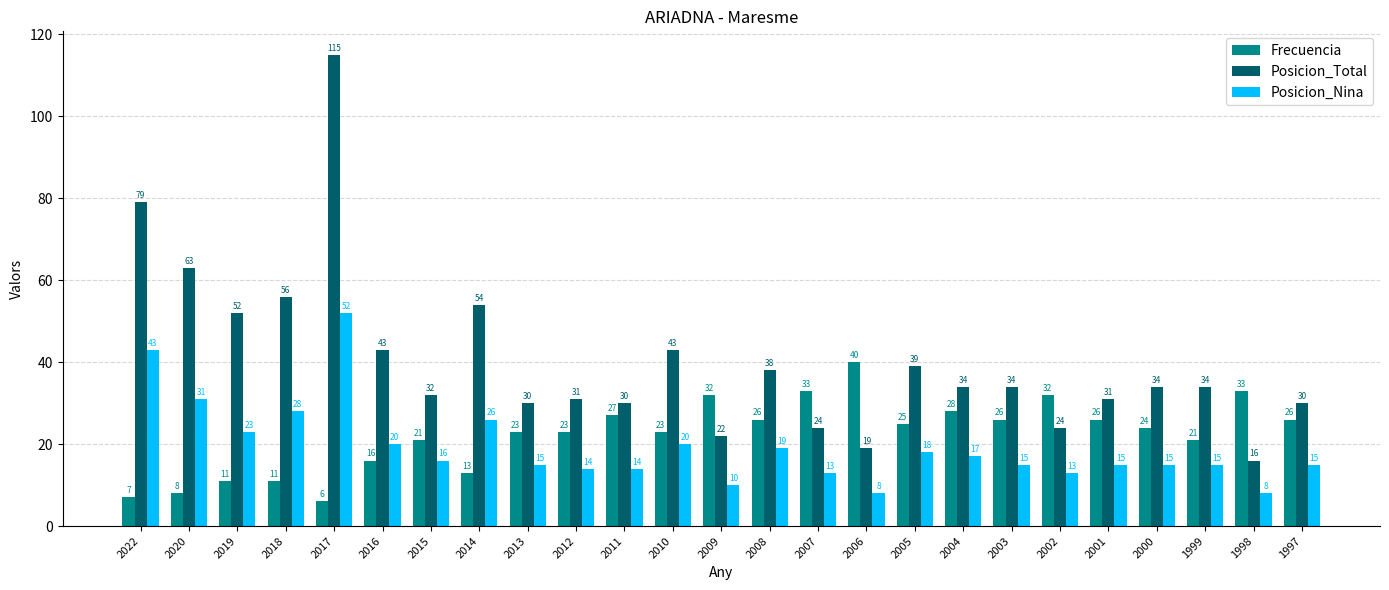

At how many categories does at least one series exceed 23?

25